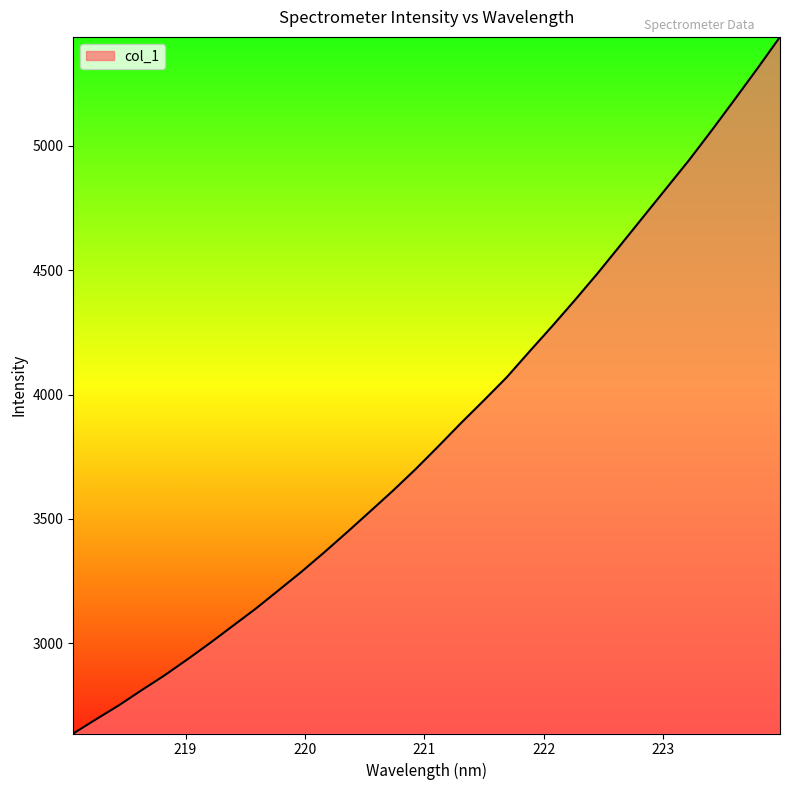

What is the minimum value shown in the chart?

2637.9